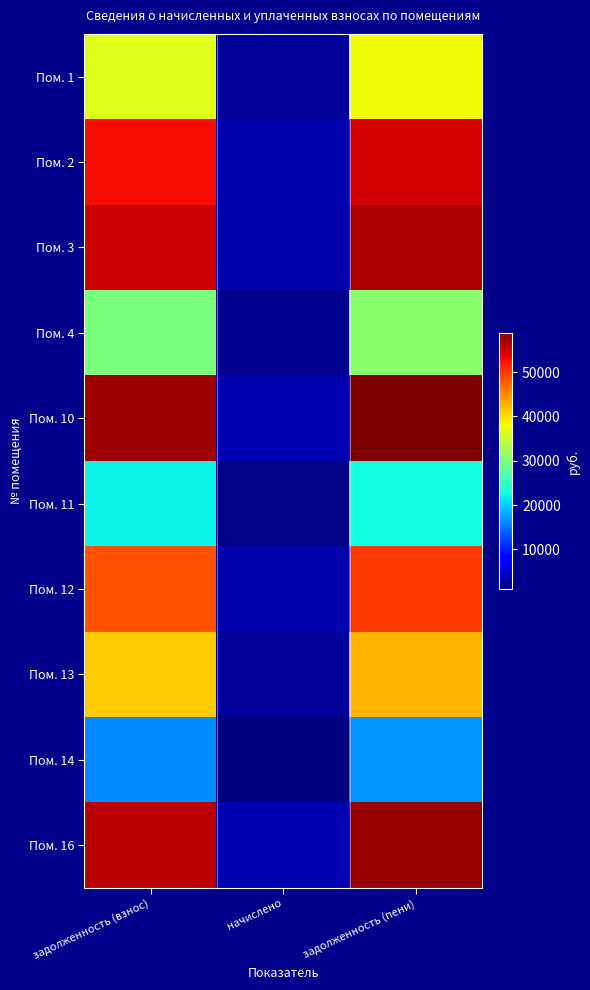

Which has a higher value, задолженность (взнос) or начислено?

задолженность (взнос)